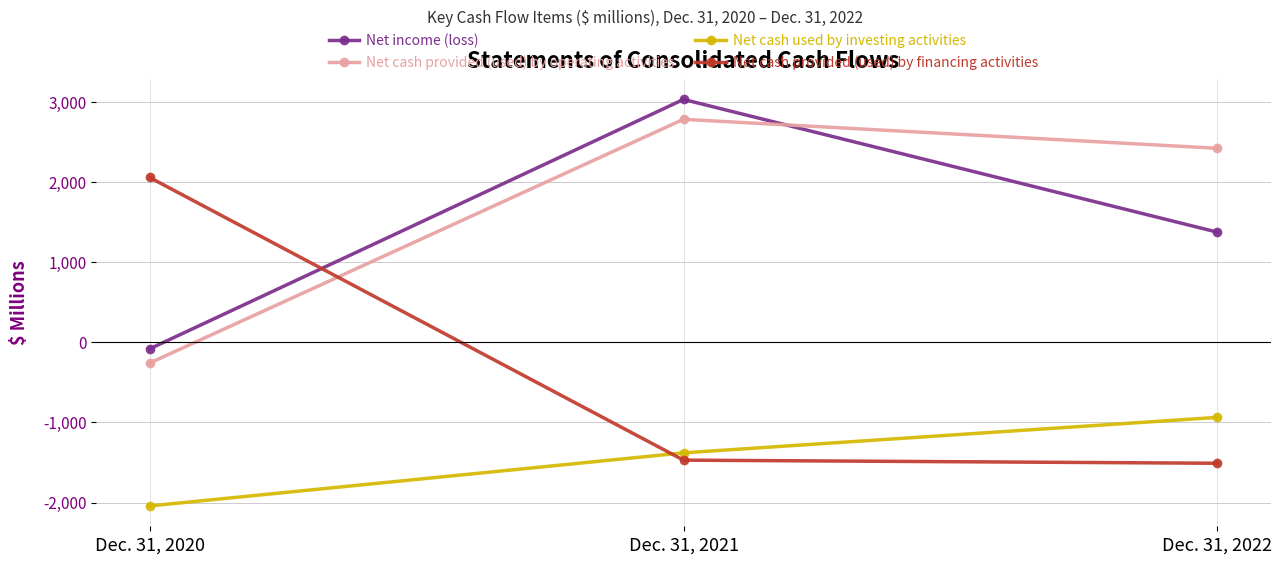

Between Dec. 31, 2020 and Dec. 31, 2022, which series saw the biggest shift?

Net cash provided (used) by financing activities